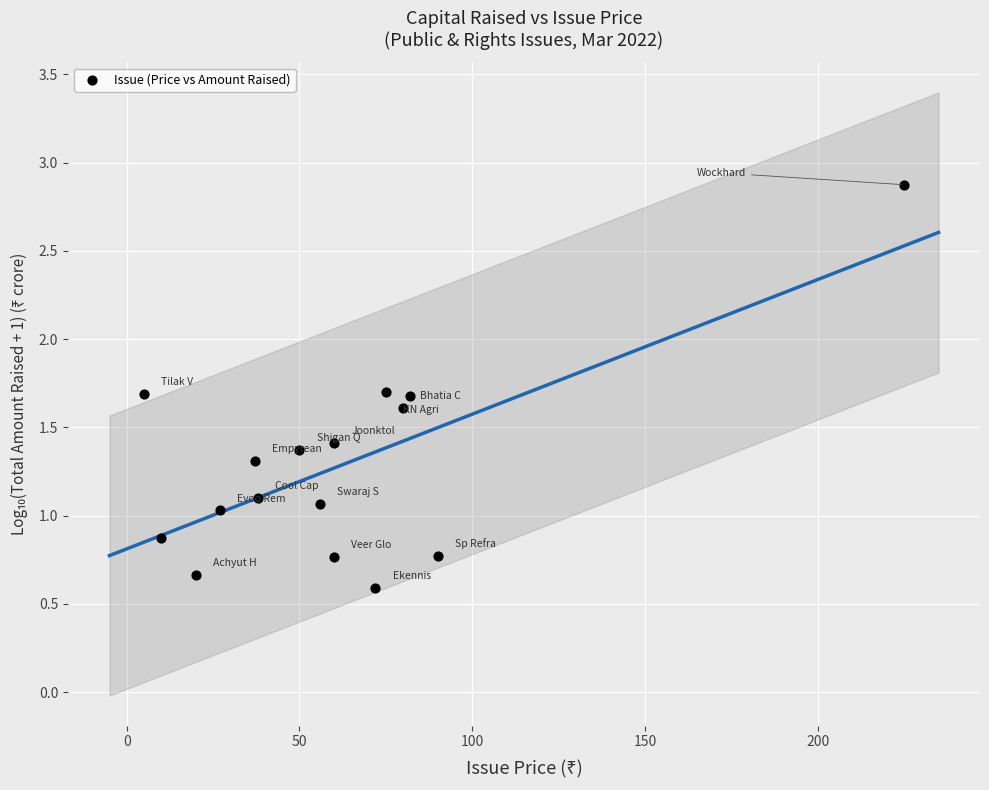

What is the range of X values (max minus min)?

220.0